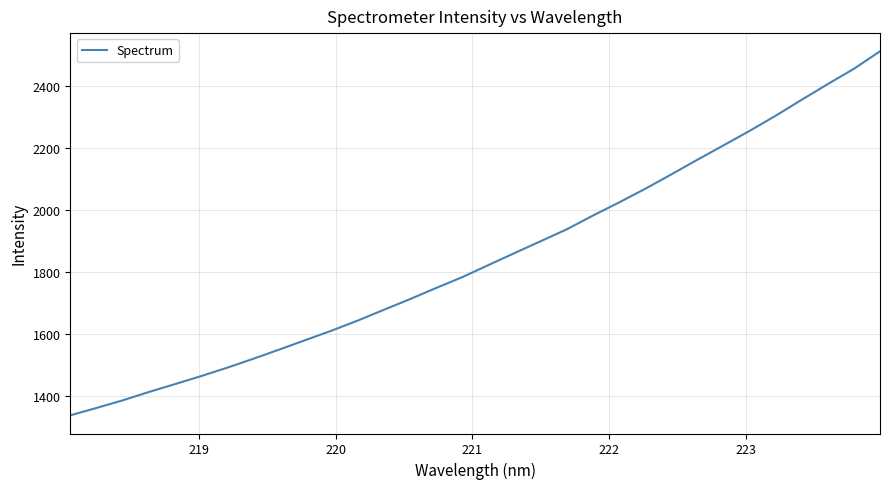

What is the greatest value displayed?

2513.2